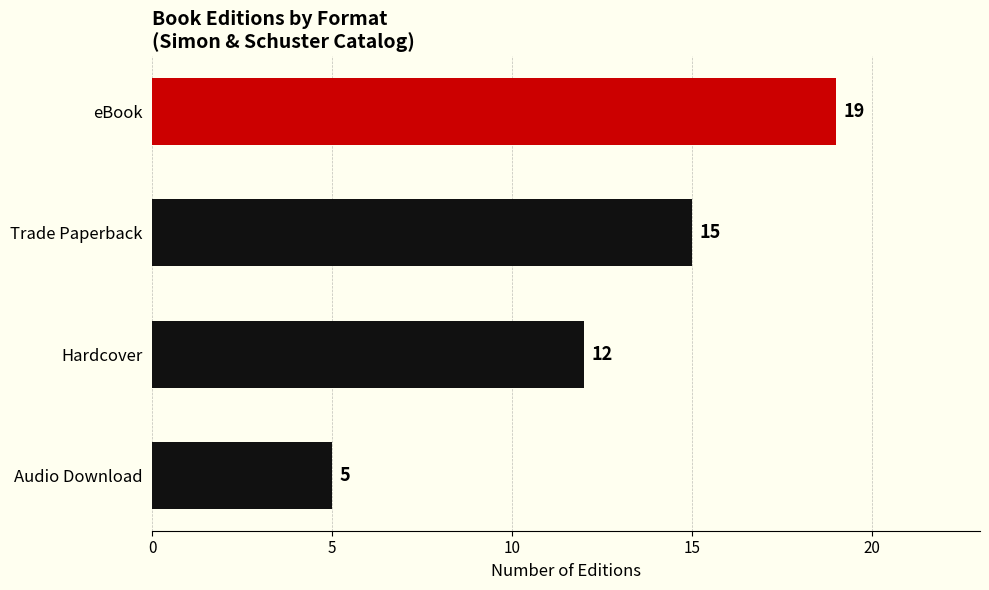

Count the values in the range 12 to 19.

3